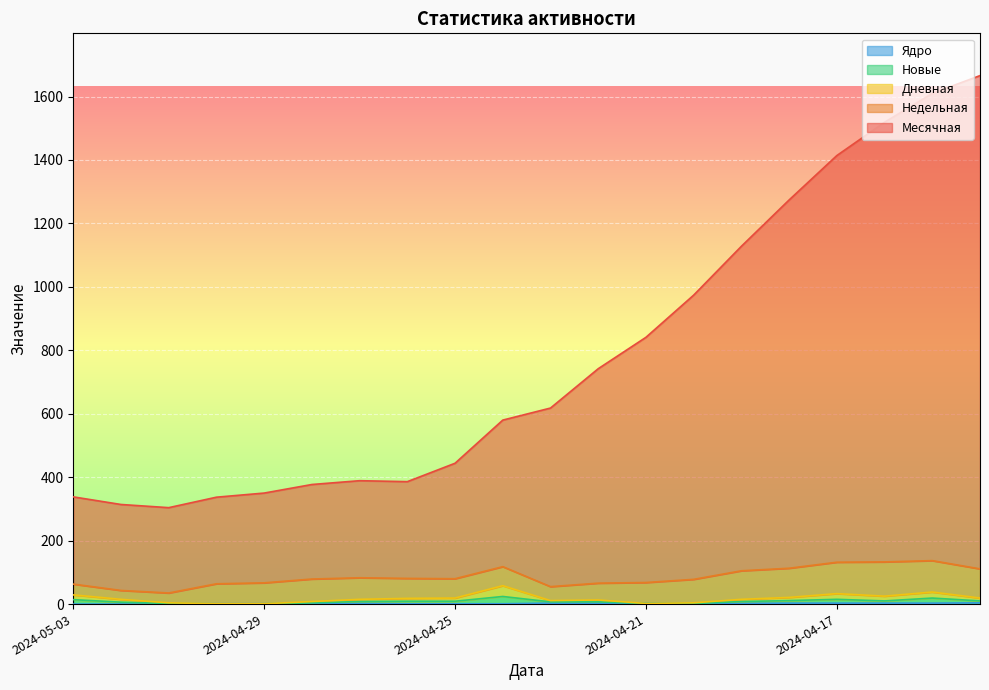

Where is Ядро nearest to the value 2?

2024-04-27